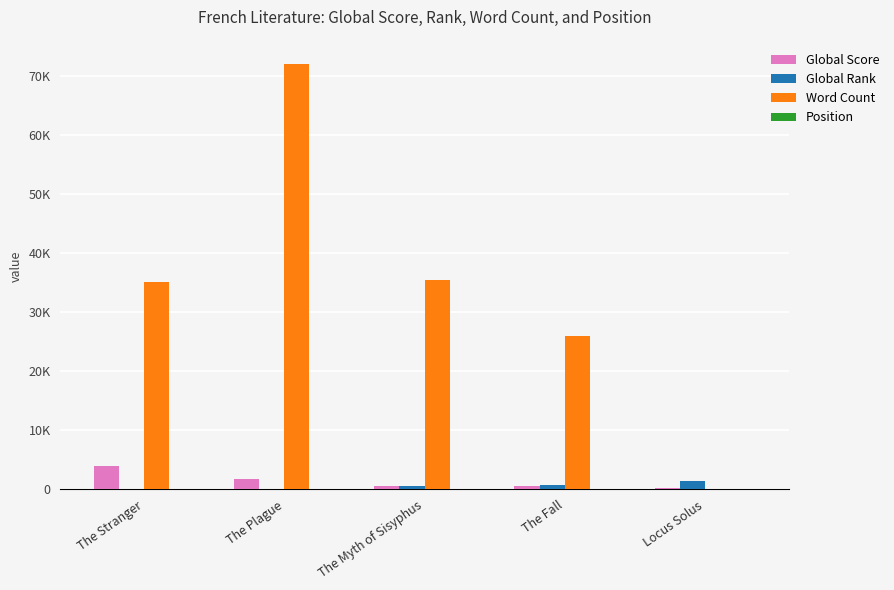

What is the difference between the second highest and minimum values in the Global Score series?

1567